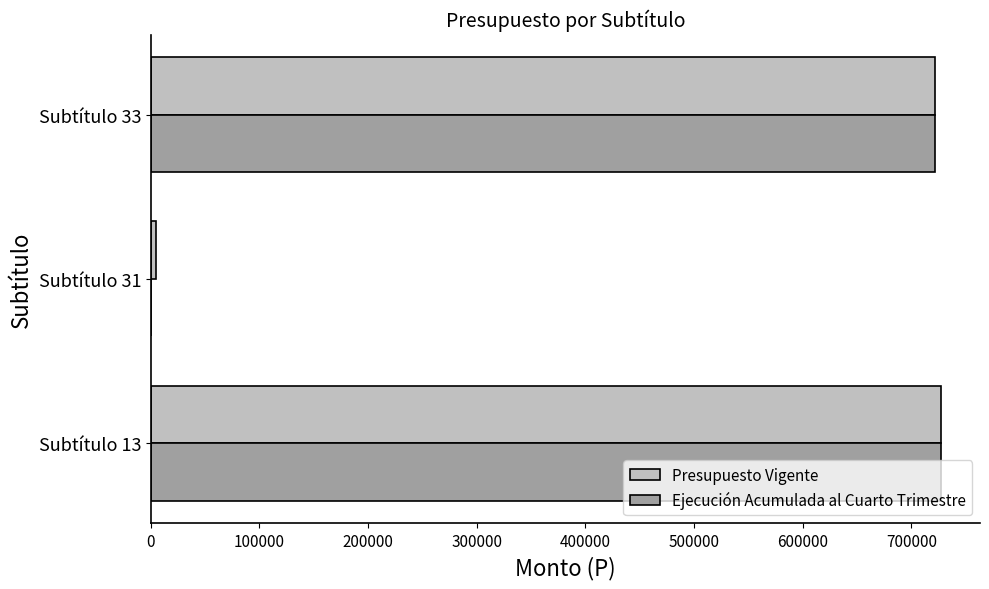

The value of Ejecución Acumulada al Cuarto Trimestre at Subtítulo 31 is 237658. True or false?

False